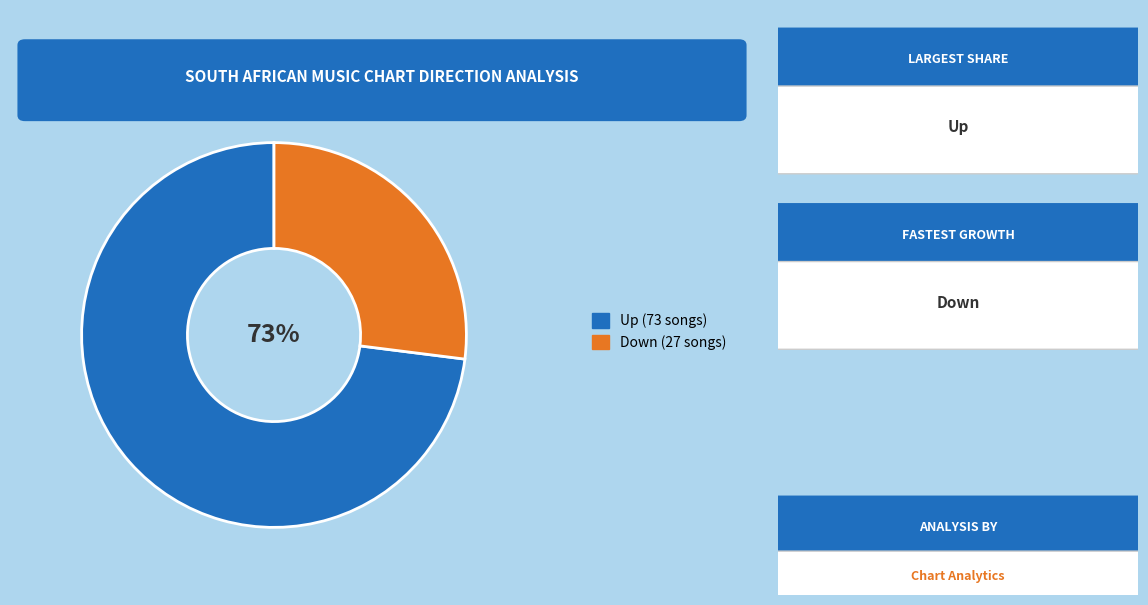

Which category has the biggest portion of the pie?

Up